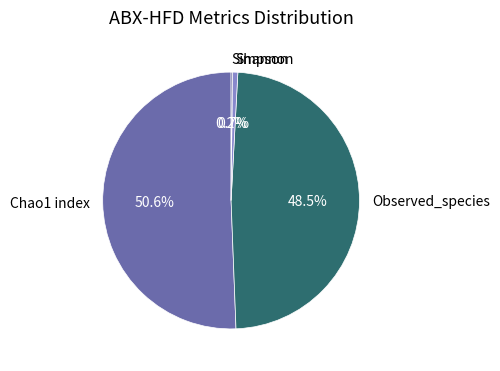

What portion of the pie excludes Observed_species?

51.5%